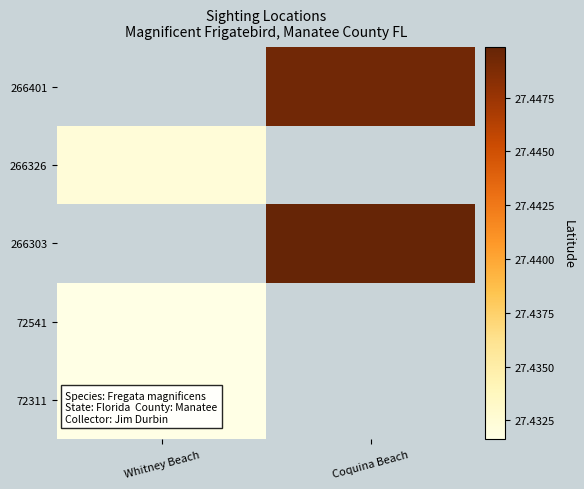

At which label does 266303 first exceed 27?

Coquina Beach